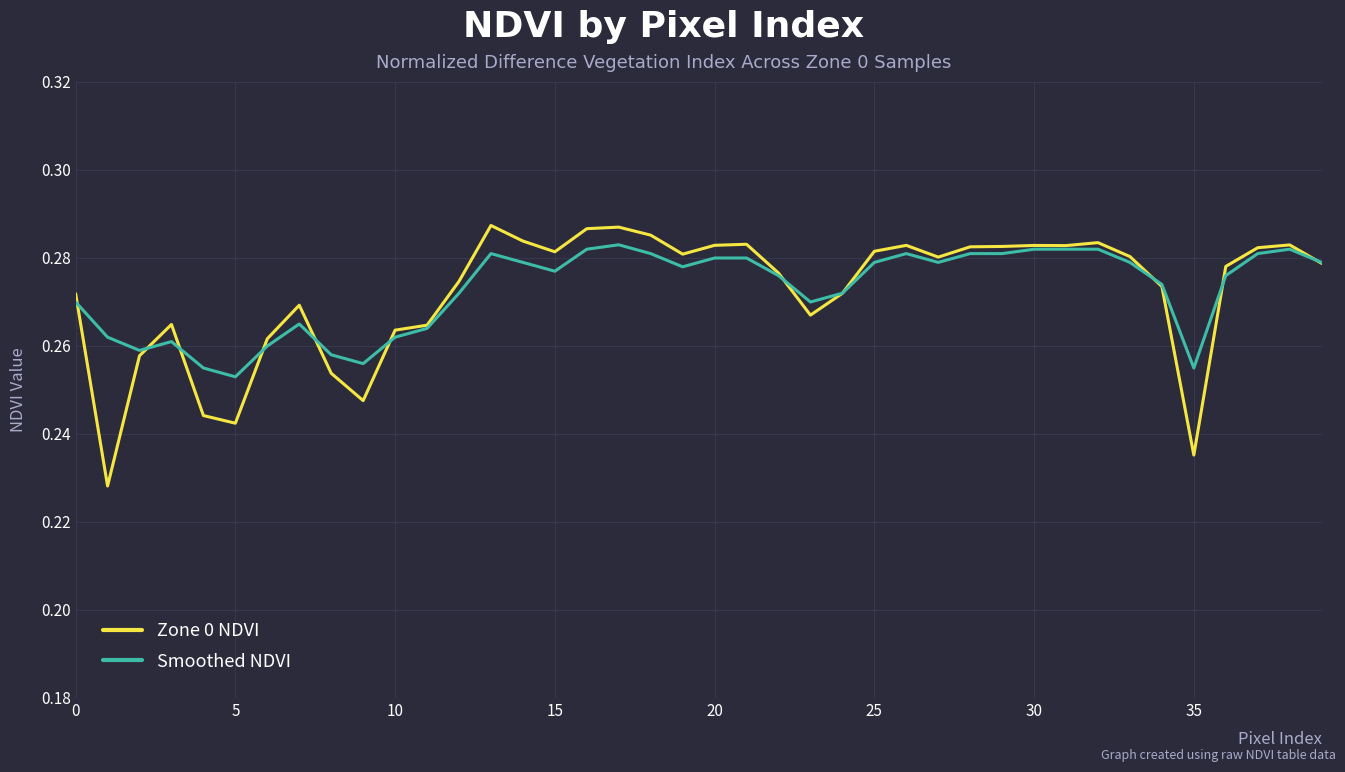

Rank the series by their maximum value, from highest to lowest.

Zone 0 NDVI, Smoothed NDVI